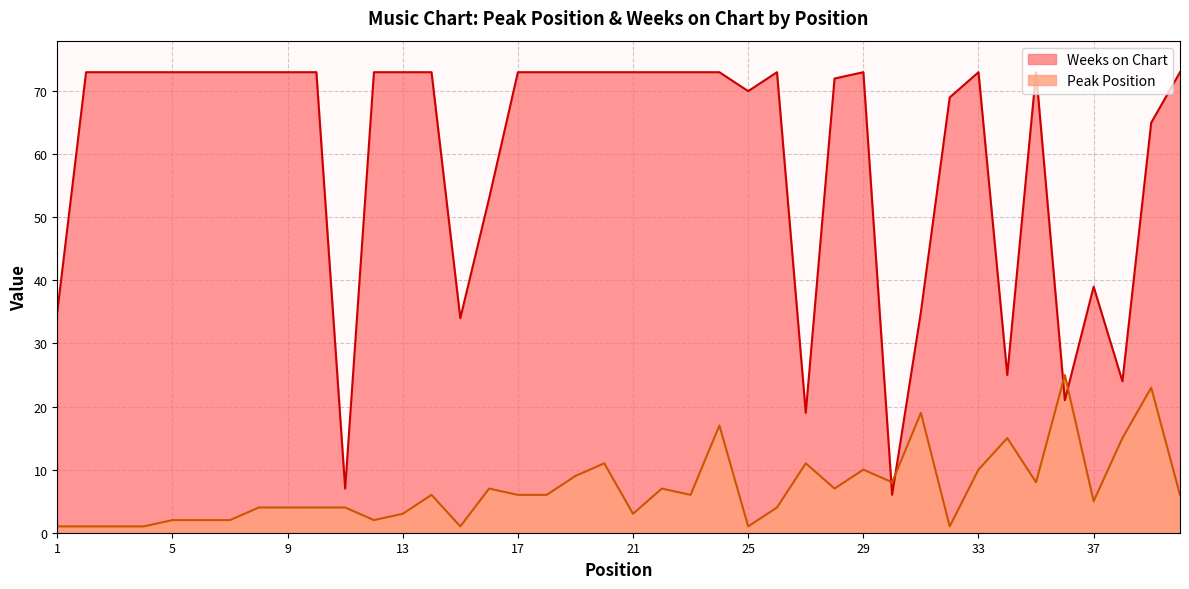

What is the value of the Weeks on Chart point at the 34th from the left?

25